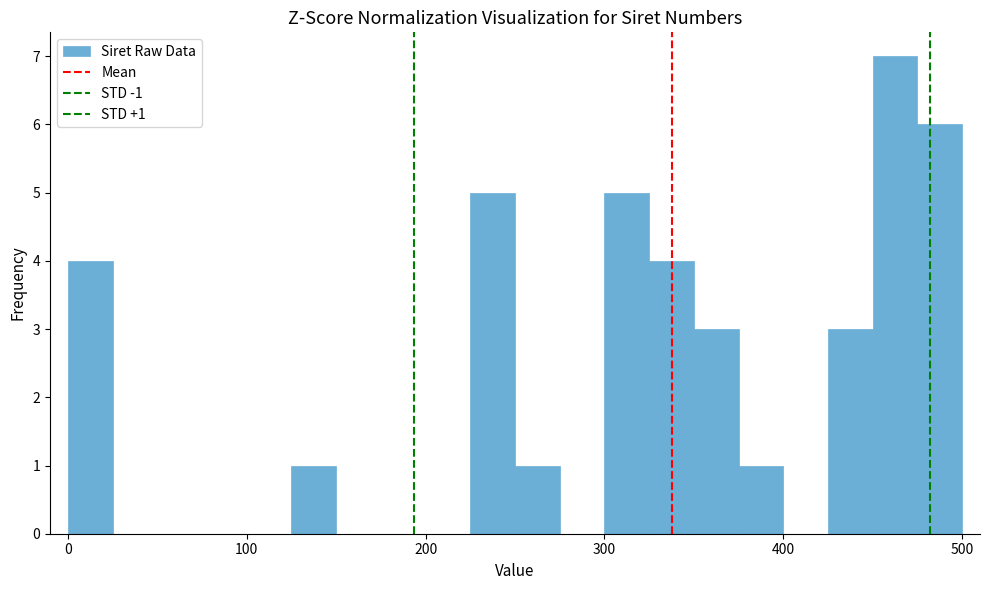

Read against the x-axis, roughly where is the centre of the tallest bar?

460